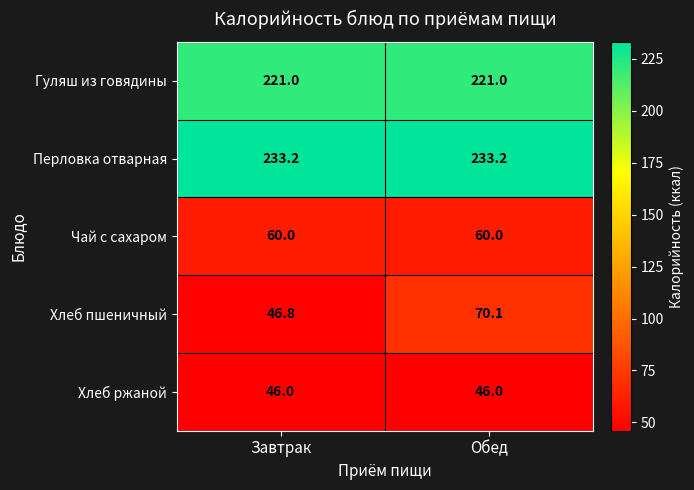

Reading left to right, list all the values displayed in this chart.

Гуляш из говядины: Завтрак=221.0	Обед=221.0
Перловка отварная: Завтрак=233.2	Обед=233.2
Чай с сахаром: Завтрак=60.0	Обед=60.0
Хлеб пшеничный: Завтрак=46.8	Обед=70.1
Хлеб ржаной: Завтрак=46.0	Обед=46.0